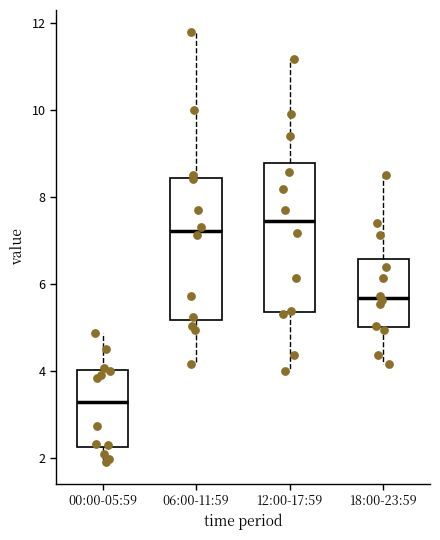

Which box's median line is the lowest?

00:00-05:59